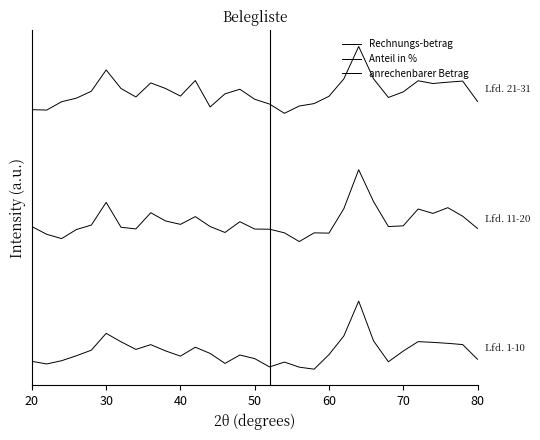

Rank the series by their average value, from lowest to highest.

Rechnungs-betrag, Anteil in %, anrechenbarer Betrag